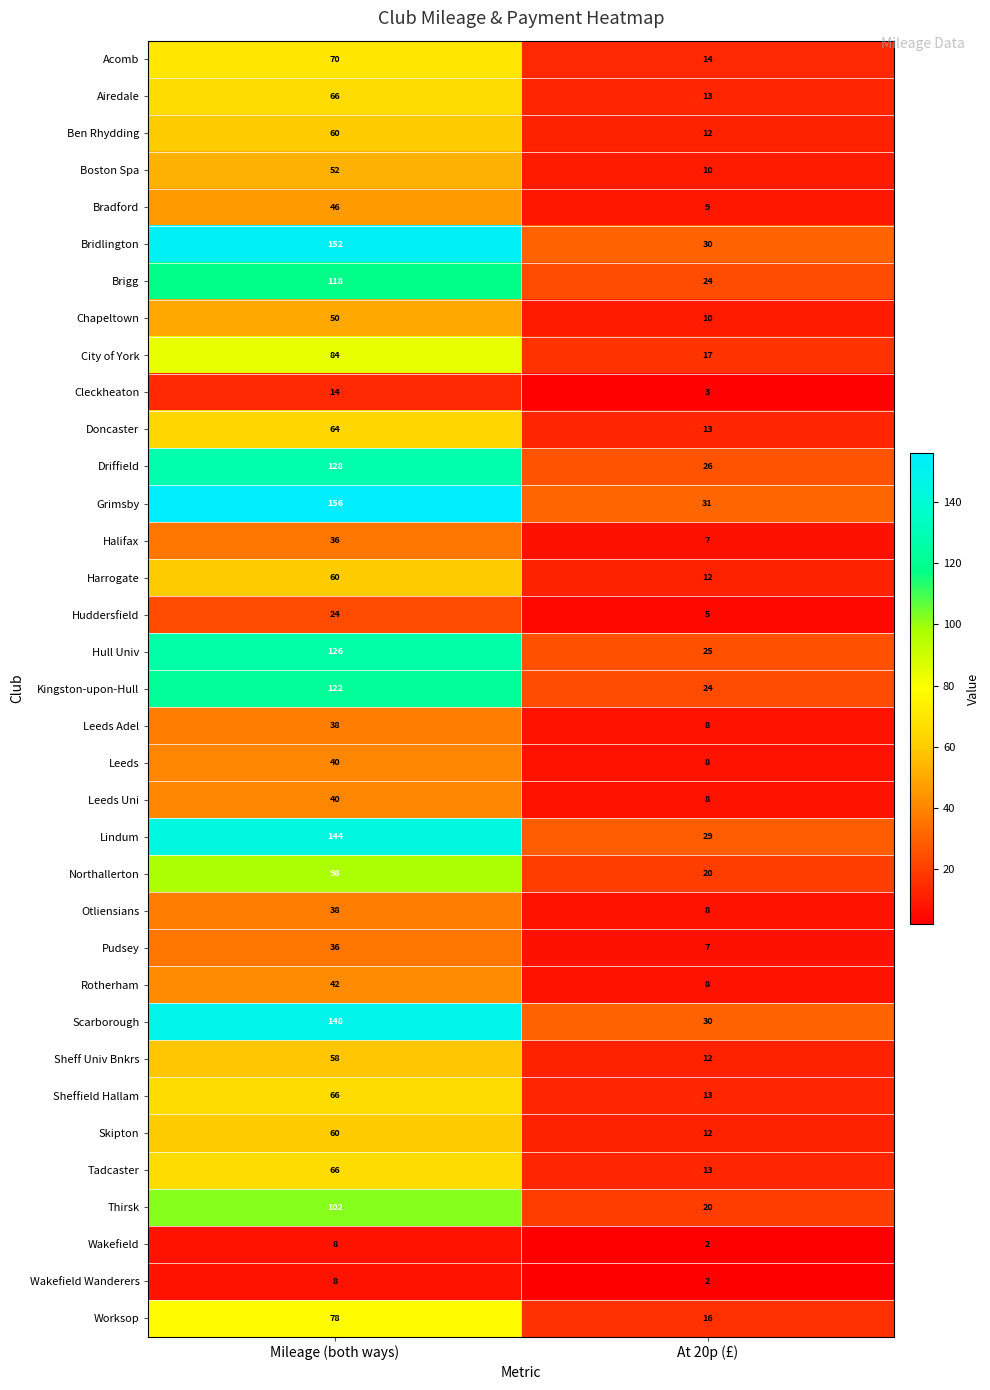

Count the number of data series in this chart.

35